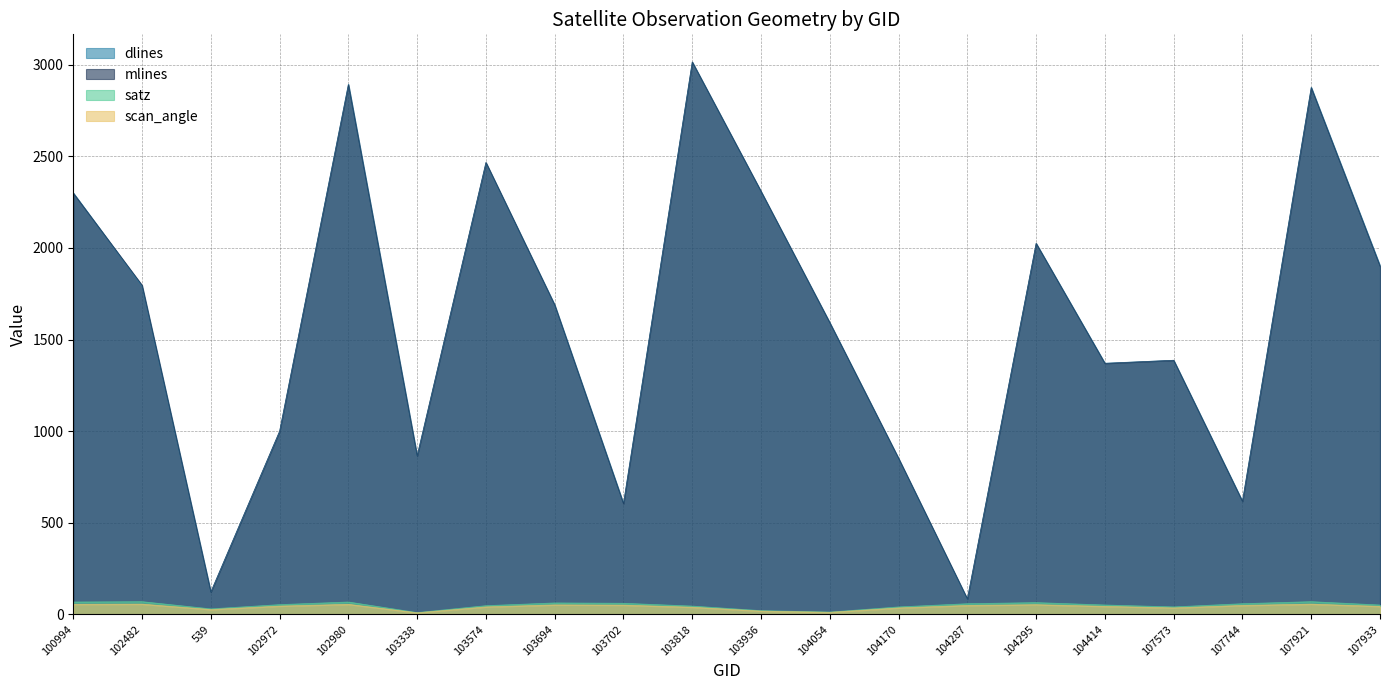

Count the number of categories in the chart.

20